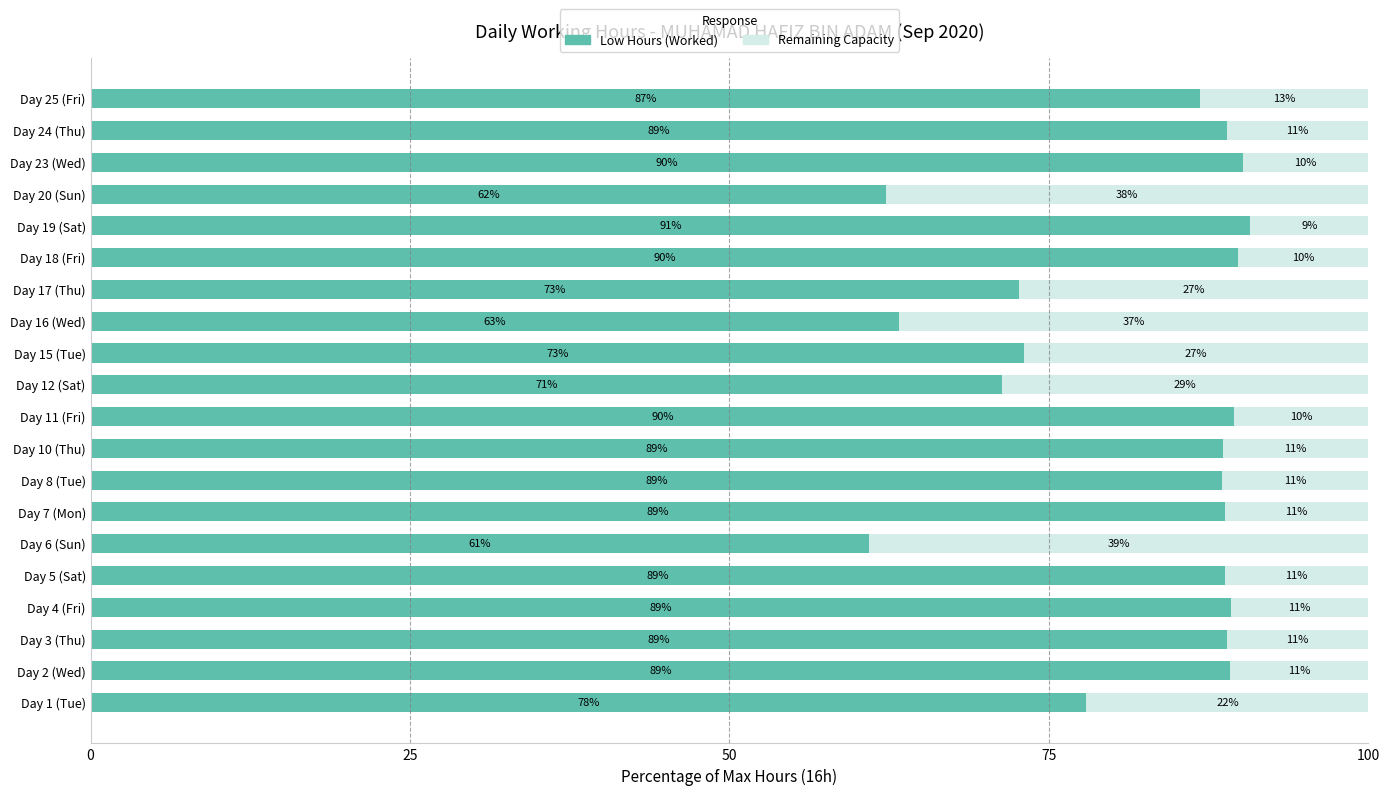

What is the total value across all series at Day 4 (Fri)?

100.0